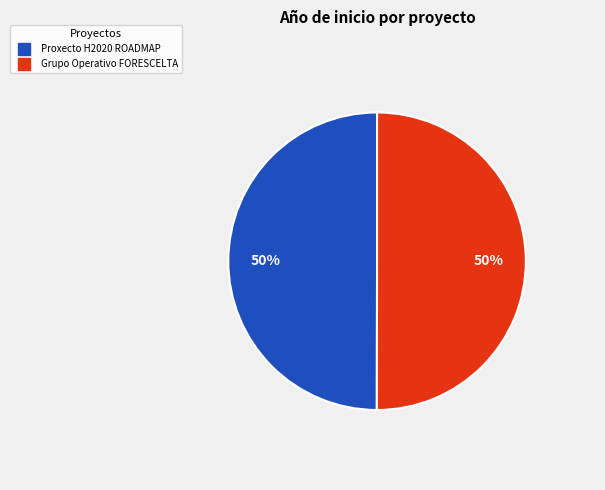

To the nearest percent, what portion does Grupo Operativo FORESCELTA represent?

50%